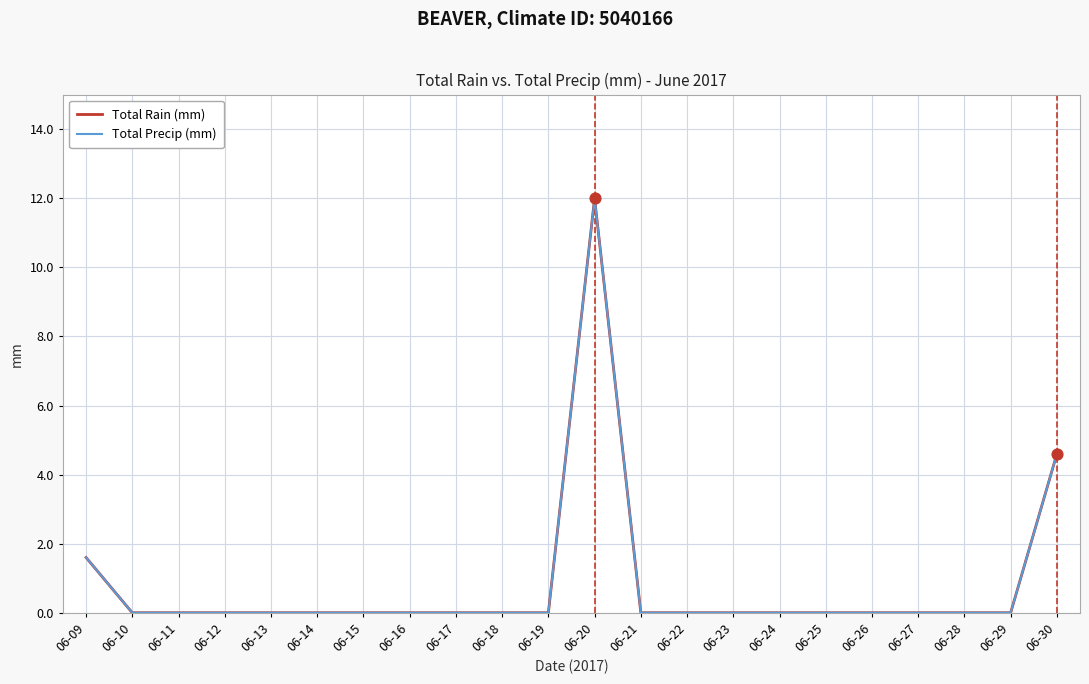

At how many categories does at least one series exceed 2?

2